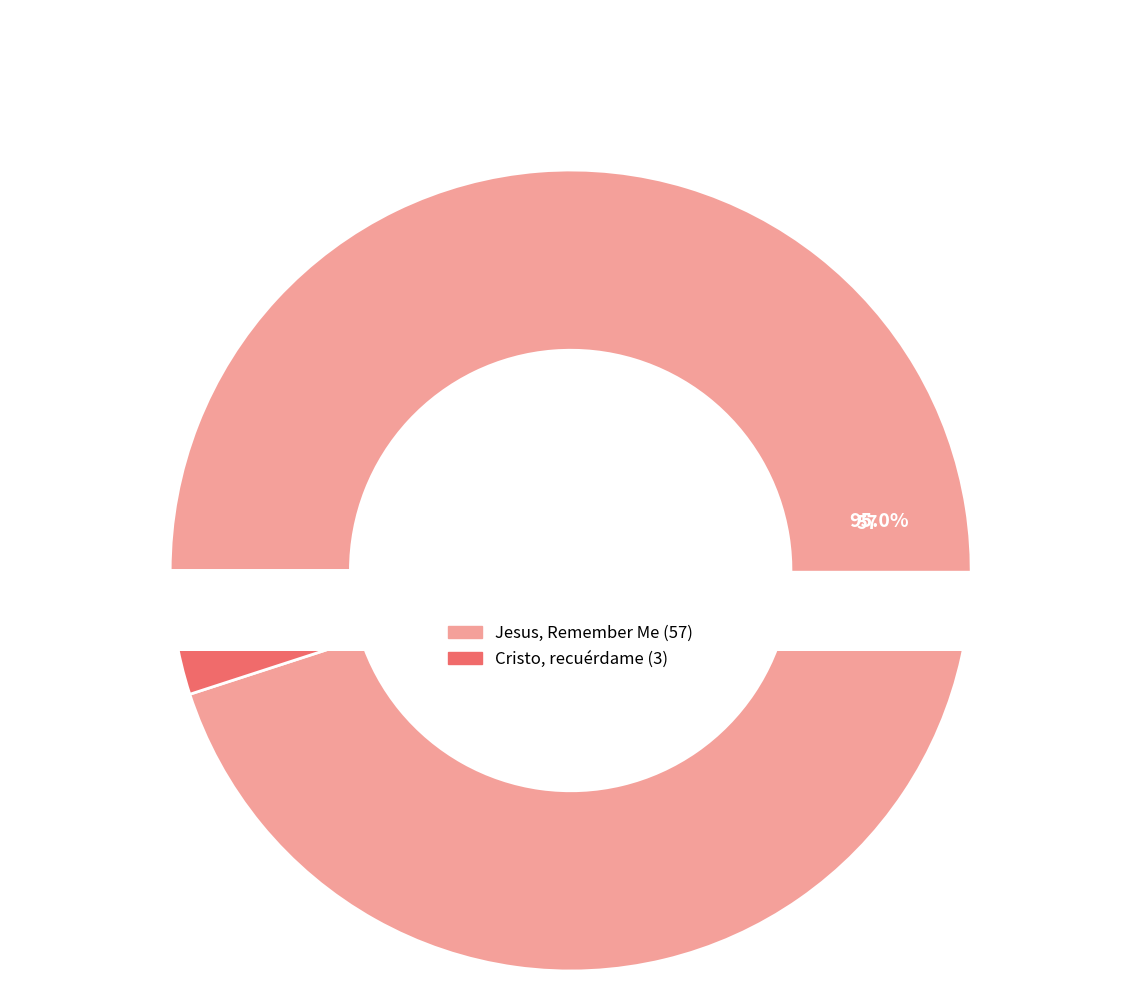

Do Cristo, recuérdame and Jesus, Remember Me together represent more than half of the pie?

Yes